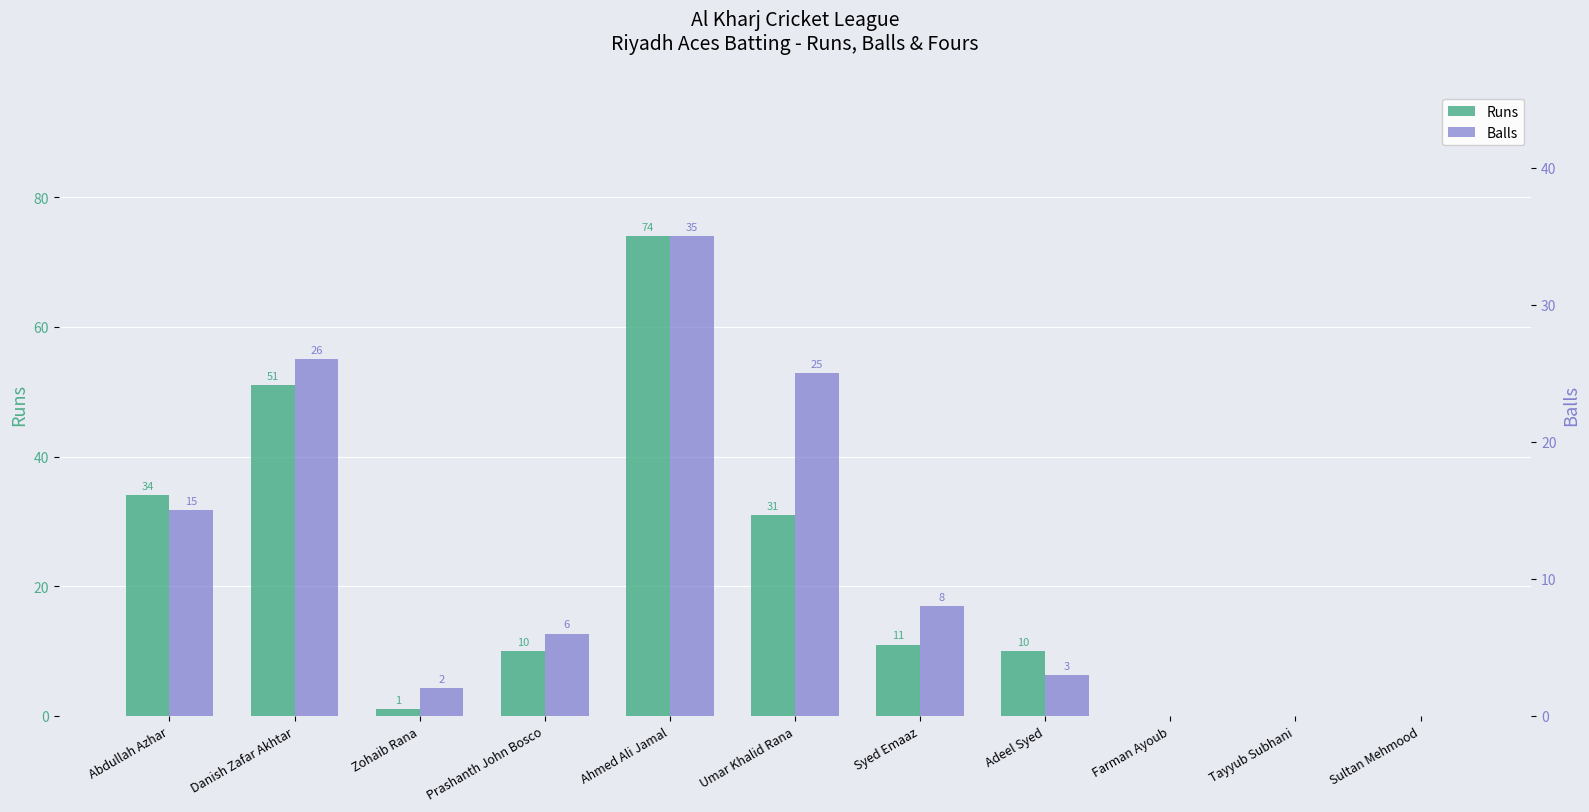

What is the sum of the Runs values at Syed Emaaz and Zohaib Rana?

12